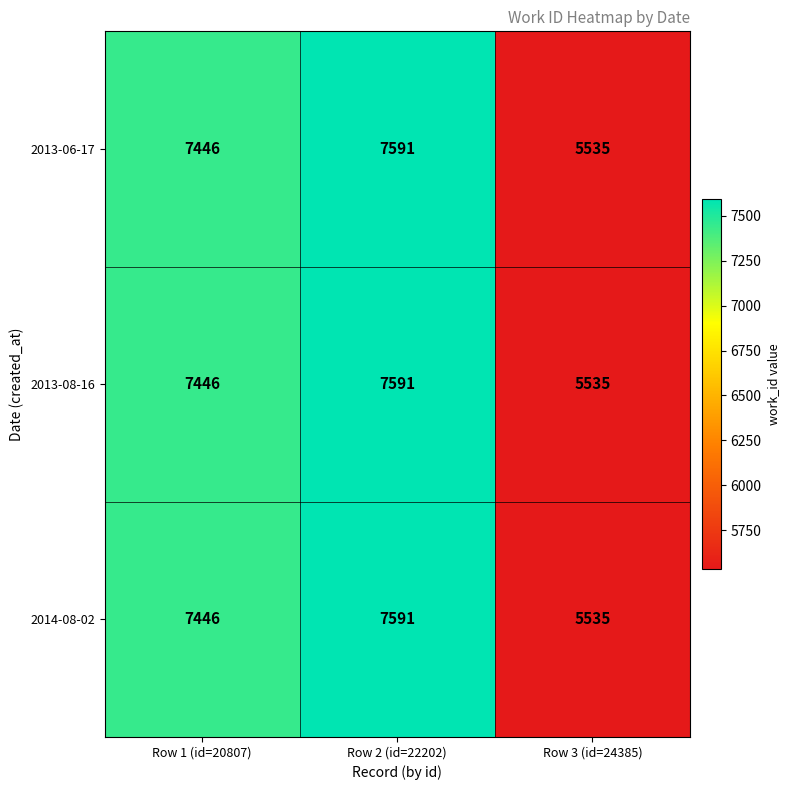

At which category is the sum across all series the highest?

Row 2 (id=22202)